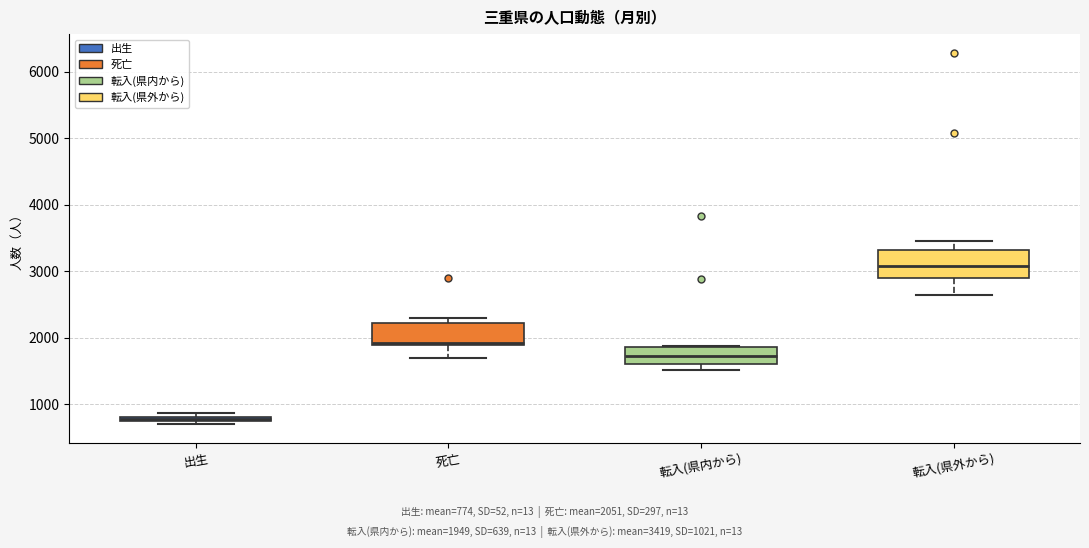

Where does the median line of the box for 転入(県内から) sit on the y-axis? The values are not printed on the chart, so give them approximately, as read against the axis.

1700